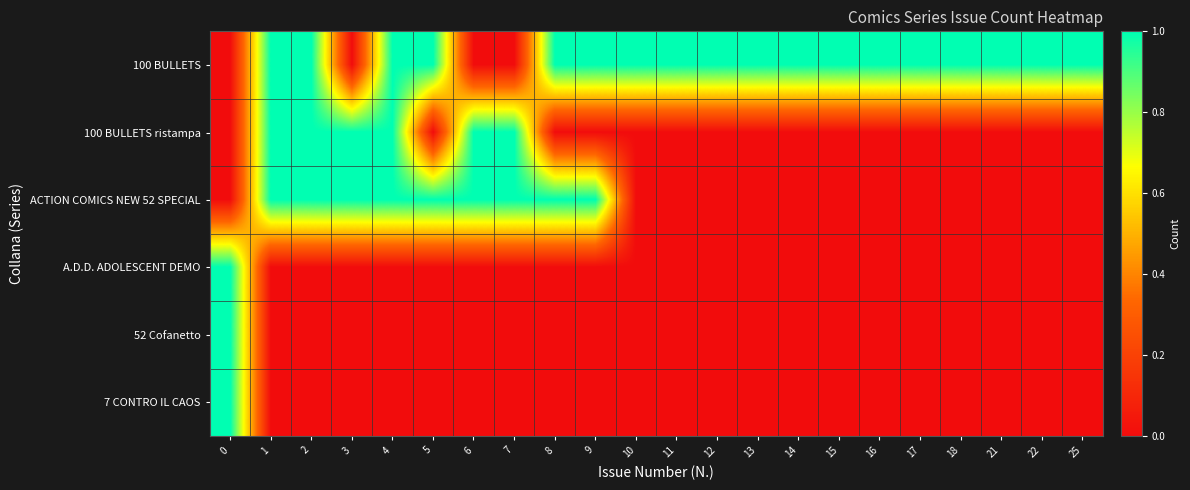

How many data points does each series have?

22